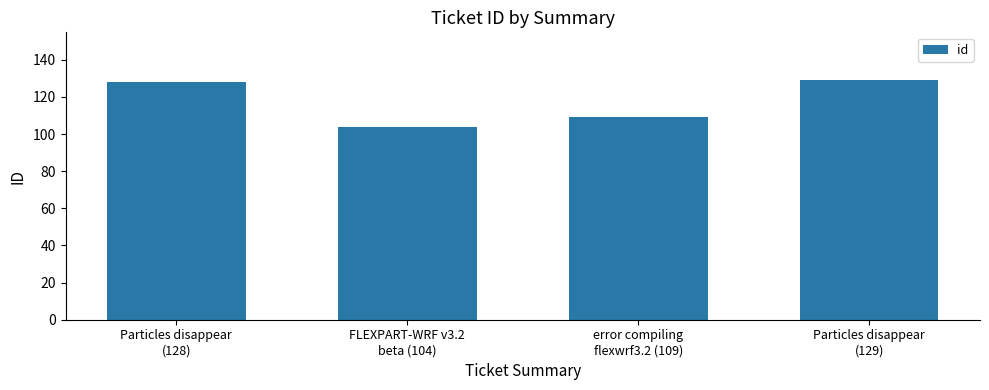

Reading left to right, list all the values displayed in this chart.

Particles disappear
(128)=128	FLEXPART-WRF v3.2
beta (104)=104	error compiling
flexwrf3.2 (109)=109	Particles disappear
(129)=129